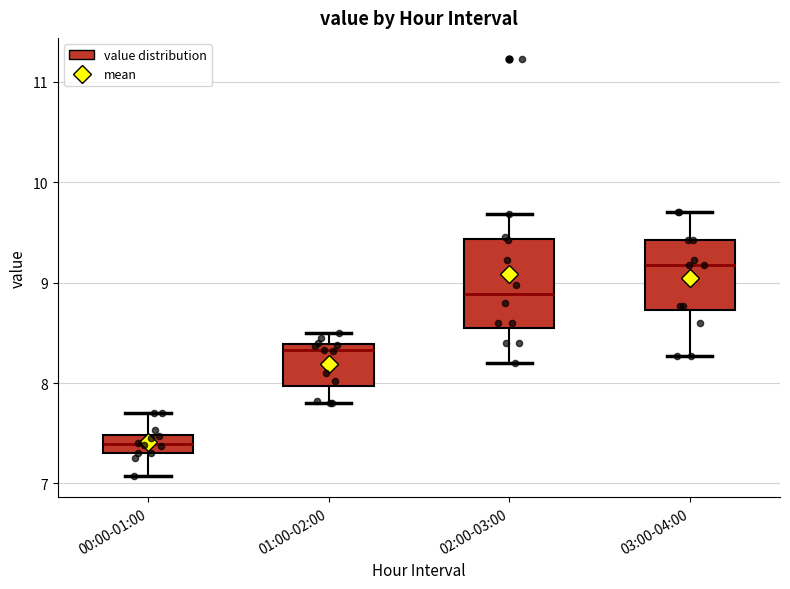

Reading left to right, transcribe this box plot: for each box, give where its median line is, the range the box spans, and where its two whiskers end, as read against the y-axis. The values are not printed on the chart, so give them approximately, as read against the axis.

00:00-01:00: median 7.4, box 7.3 to 7.5, whiskers 7.1 to 7.7
01:00-02:00: median 8.3, box 8.0 to 8.4, whiskers 7.8 to 8.5
02:00-03:00: median 8.9, box 8.6 to 9.4, whiskers 8.2 to 9.7
03:00-04:00: median 9.2, box 8.7 to 9.4, whiskers 8.3 to 9.7